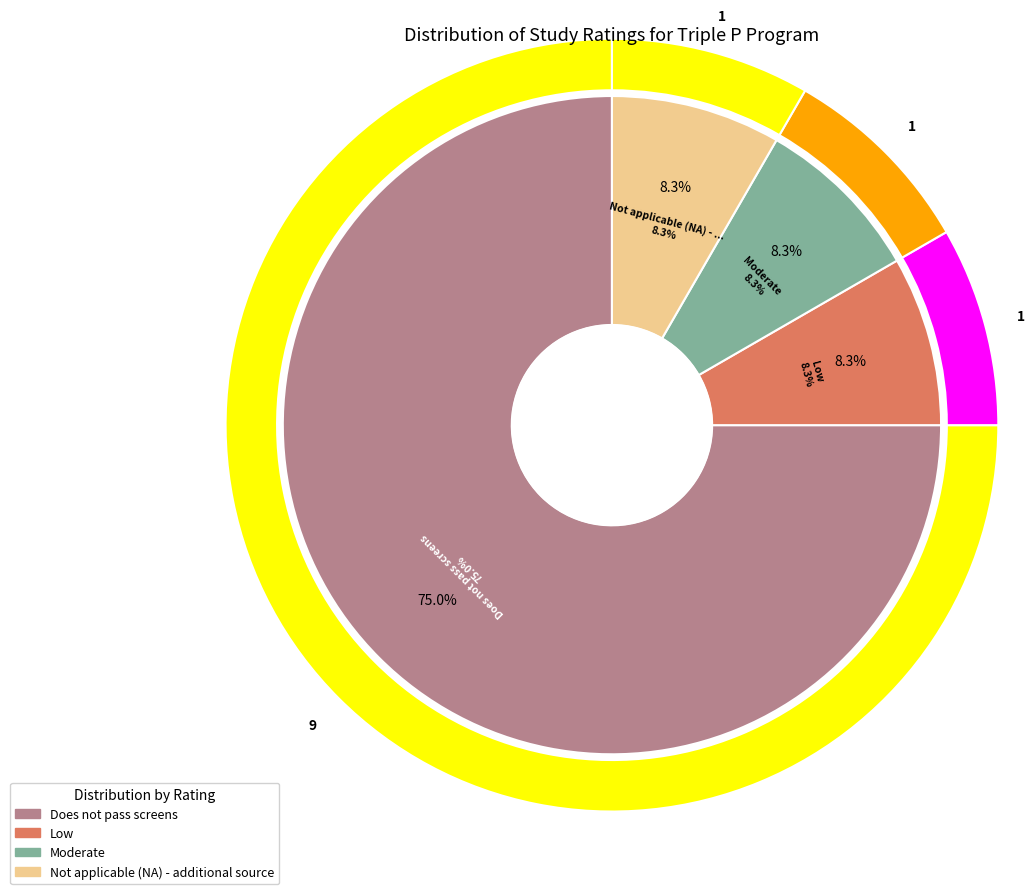

Do Moderate and Does not pass screens together represent more than half of the pie?

Yes